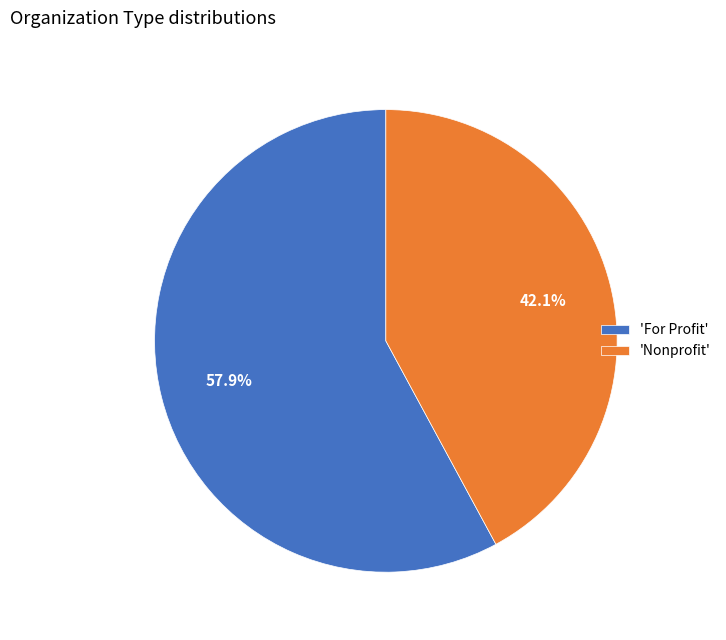

Rank the categories by value from lowest to highest.

'Nonprofit', 'For Profit'